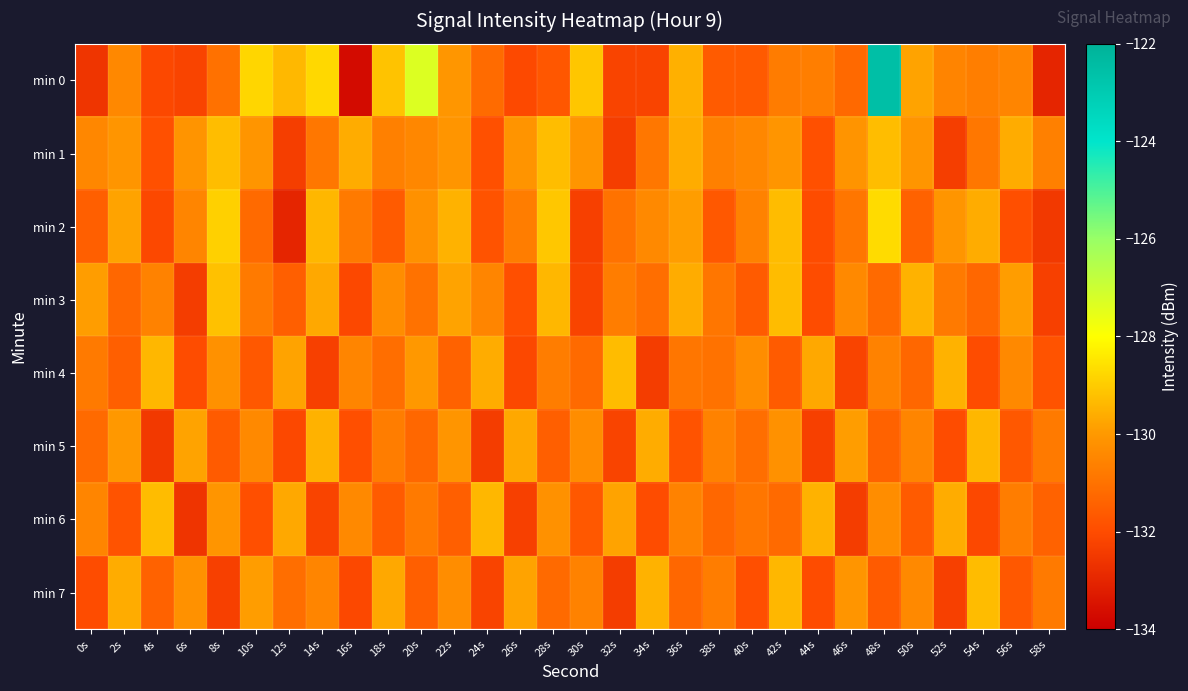

Rank the series at 6s from lowest to highest value.

min 6, min 3, min 0, min 4, min 2, min 7, min 1, min 5